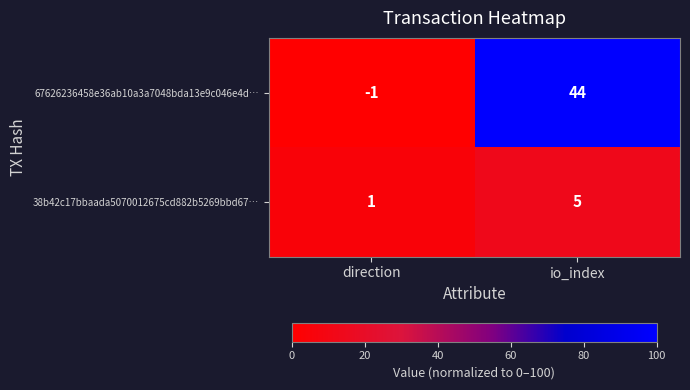

The value of 38b42c17bbaada5070012675cd882b5269bbd67… at io_index is 5. True or false?

True